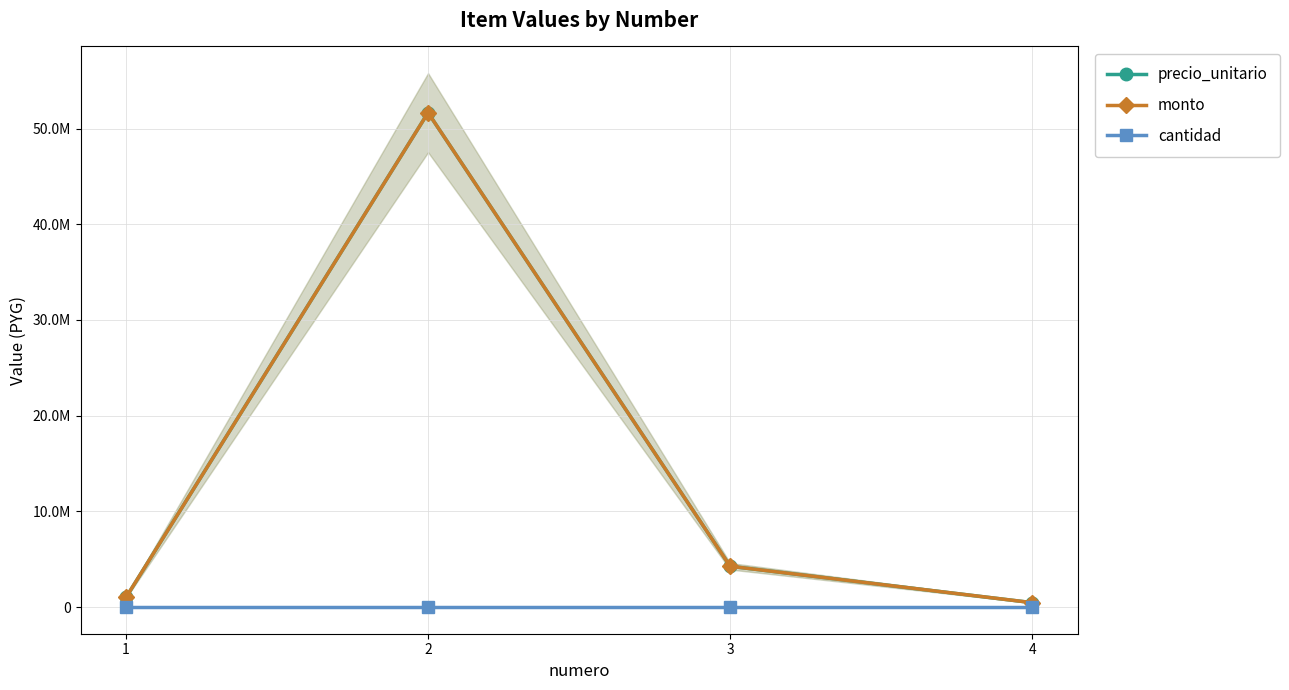

At 3, list the series in order from largest to smallest.

precio_unitario, monto, cantidad